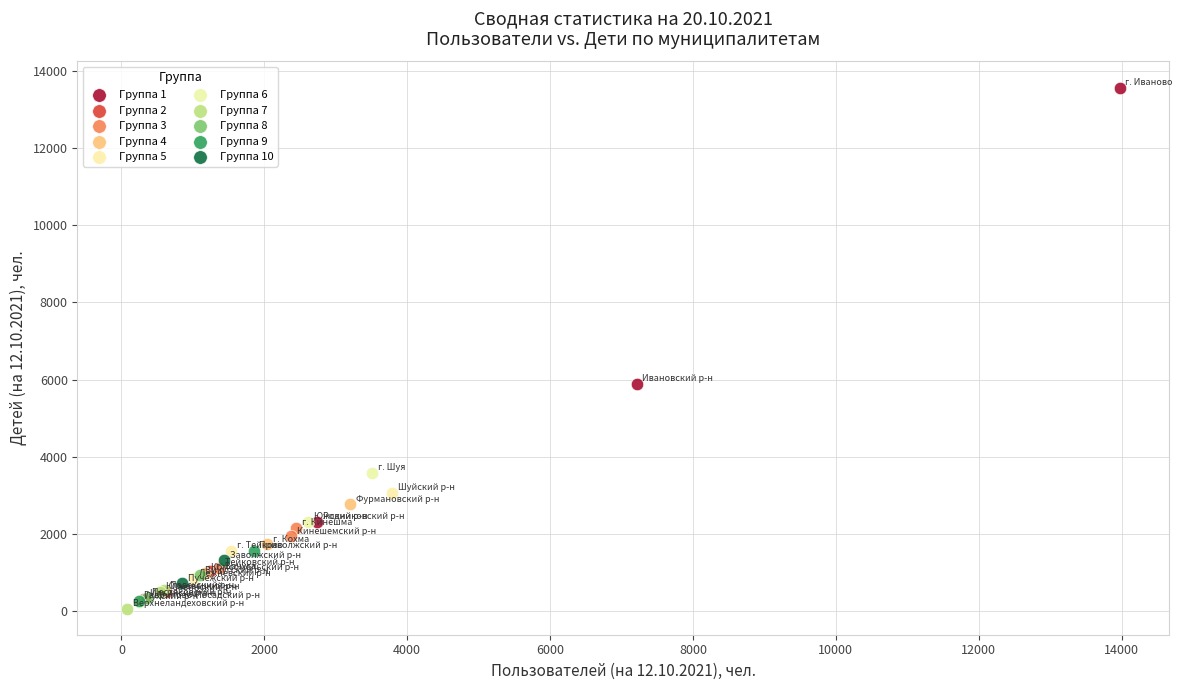

Which series contains the lowest Y value?

Группа 7